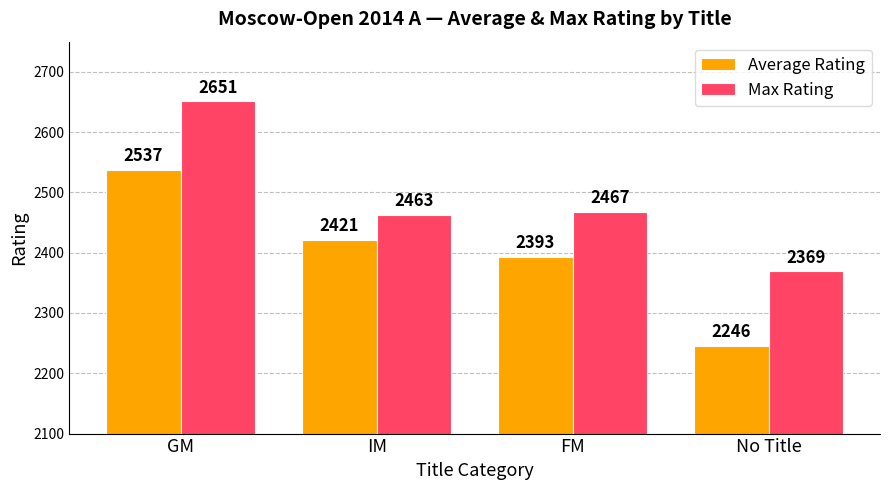

What is the maximum value for Average Rating?

2537